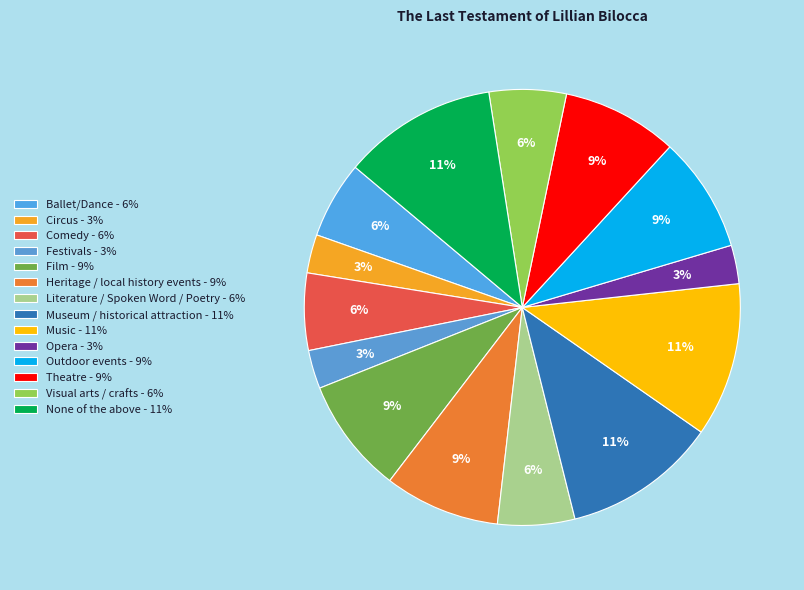

Is it true that Film is 9% of the pie?

True